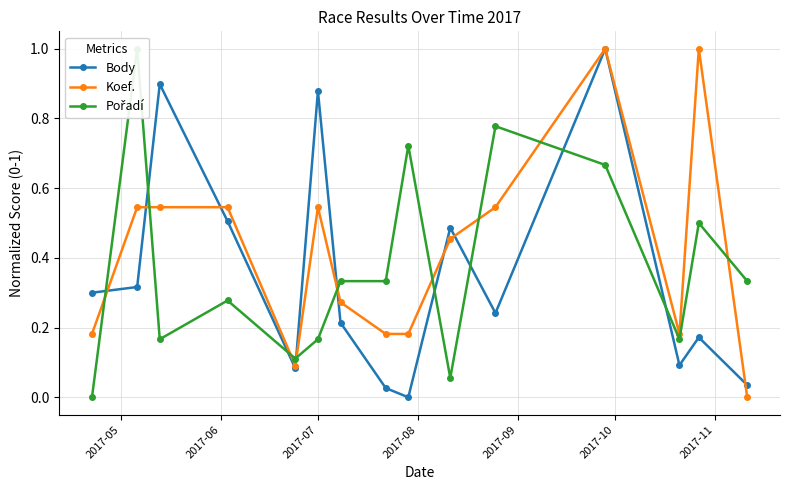

What is the value of the Koef. point at the 14th from the left?

1.0